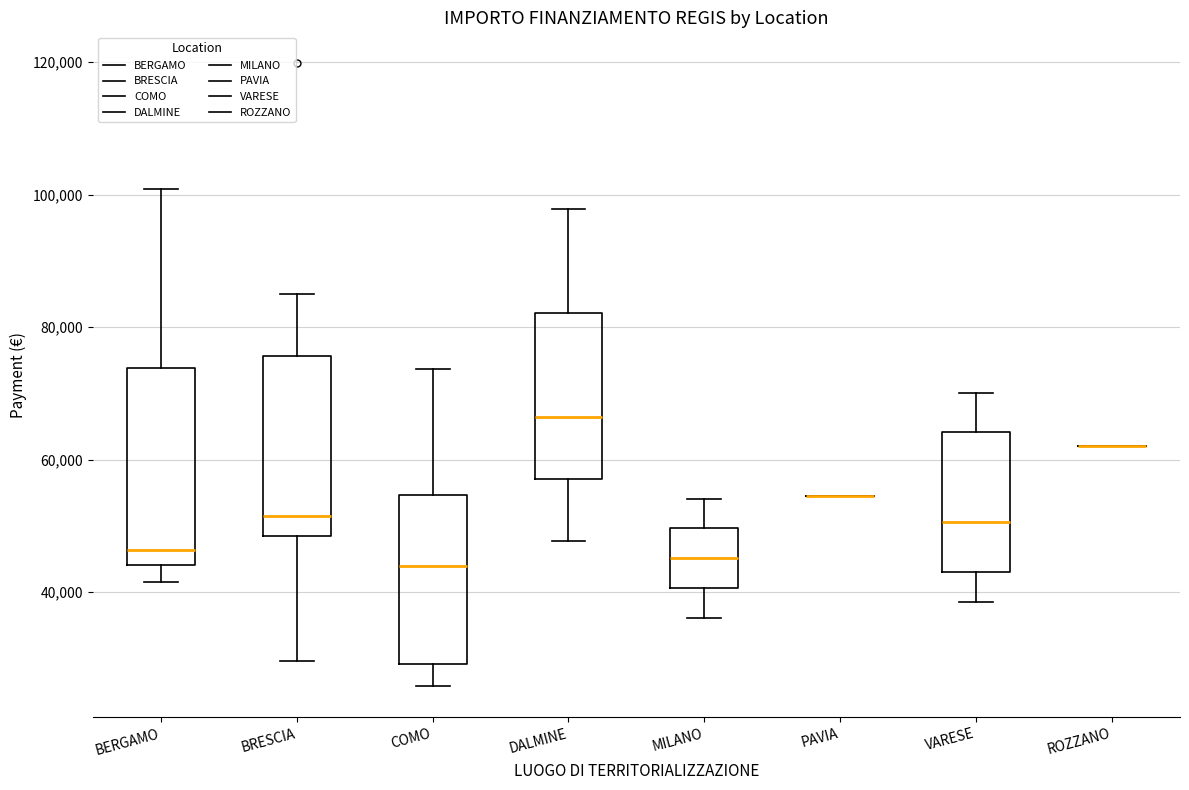

Reading left to right, read every box against the y-axis: the position of its median line, the range the box covers, and the ends of its whiskers. The values are not printed on the chart, so give them approximately, as read against the axis.

BERGAMO: median 46000, box 44000 to 74000, whiskers 42000 to 100000
BRESCIA: median 52000, box 48000 to 76000, whiskers 30000 to 84000
COMO: median 44000, box 30000 to 54000, whiskers 26000 to 74000
DALMINE: median 66000, box 58000 to 82000, whiskers 48000 to 98000
MILANO: median 46000, box 40000 to 50000, whiskers 36000 to 54000
PAVIA: box collapsed to a line at 54000, whiskers 54000 to 54000
VARESE: median 50000, box 44000 to 64000, whiskers 38000 to 70000
ROZZANO: box collapsed to a line at 62000, whiskers 62000 to 62000